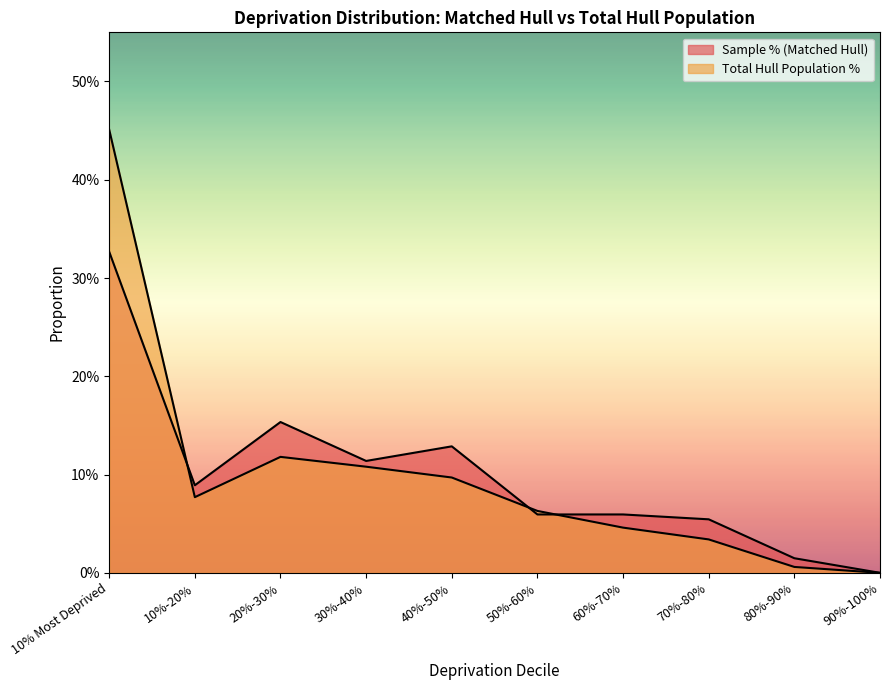

What is the difference between the maximum and minimum values in the Sample % (Matched Hull) series?

0.3